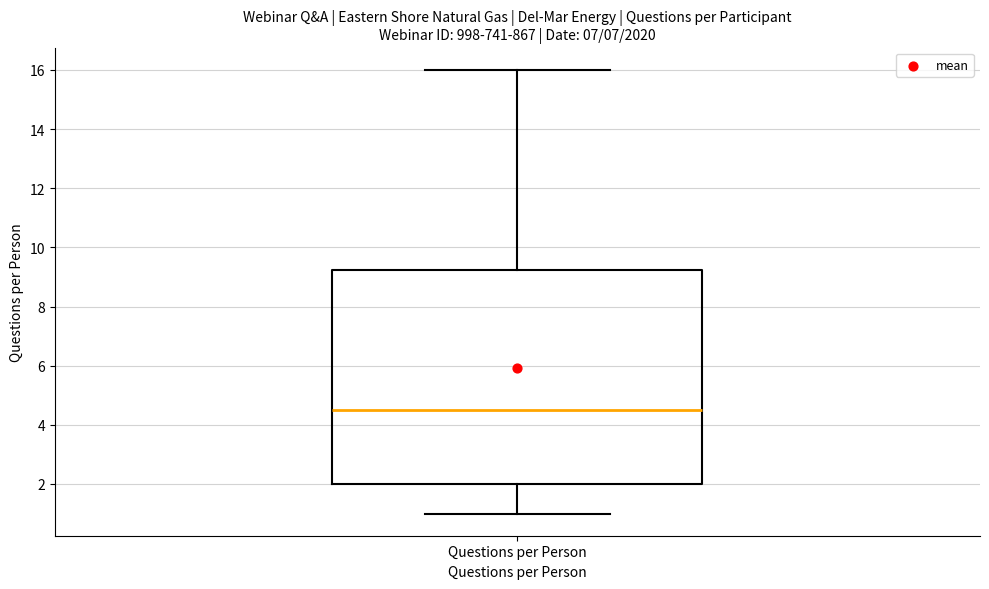

Read this box plot against the y-axis: the position of the median line, the range covered by the box, and the ends of both whiskers. The values are not printed on the chart, so give them approximately, as read against the axis.

median 4.6, box 2.0 to 9.2, whiskers 1.0 to 16.0